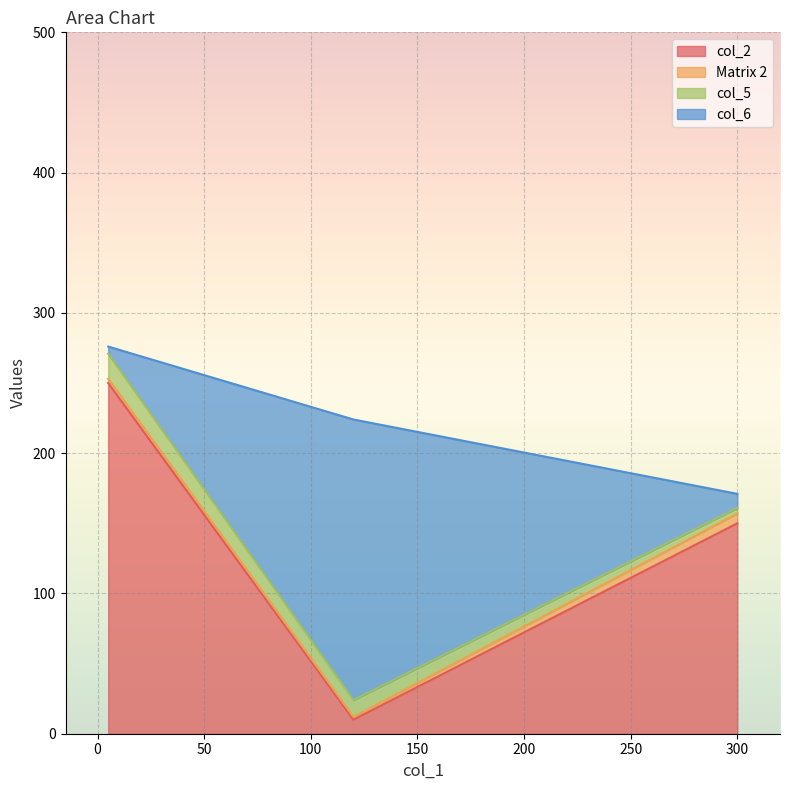

List the labels in order of col_2 value, smallest first.

120, 300, 5